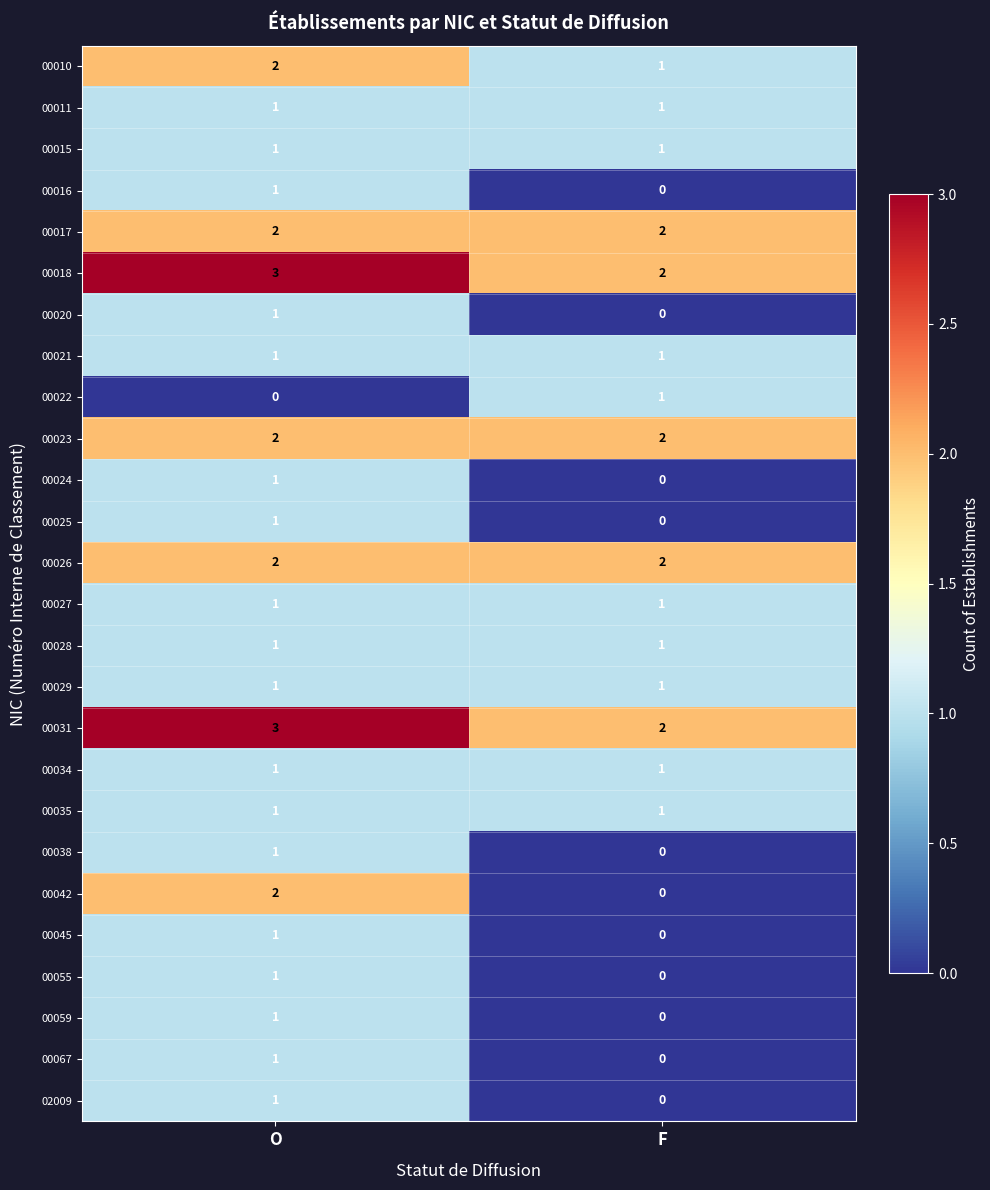

Which series changed the most between O and F?

00042